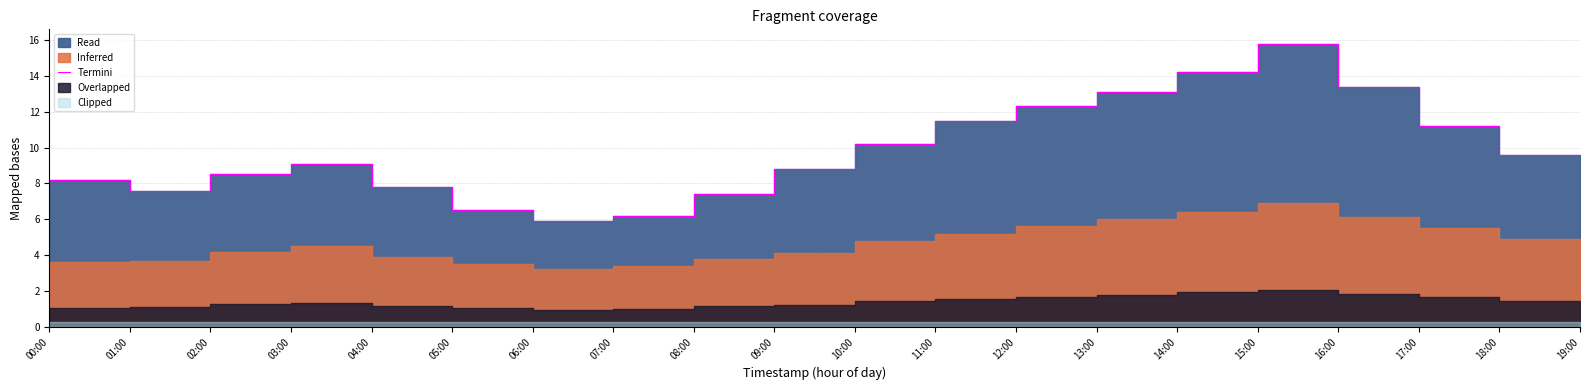

What is the label of the 6th point from the right?

14:00